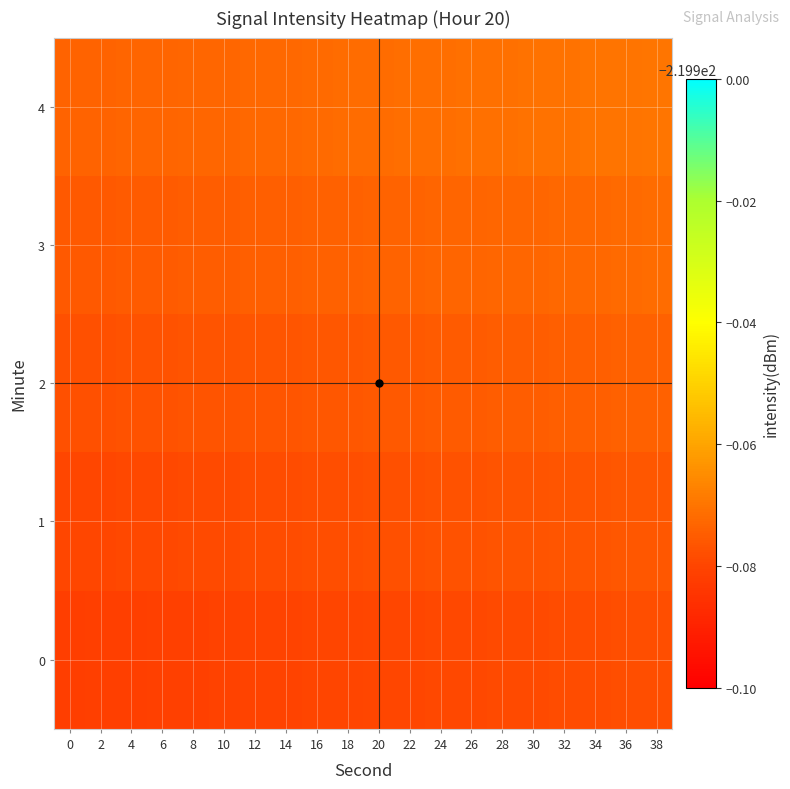

How many data points does each series have?

20